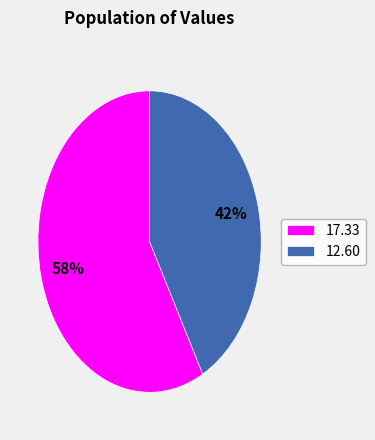

Do 17.33 and 12.60 together represent more than half of the pie?

Yes